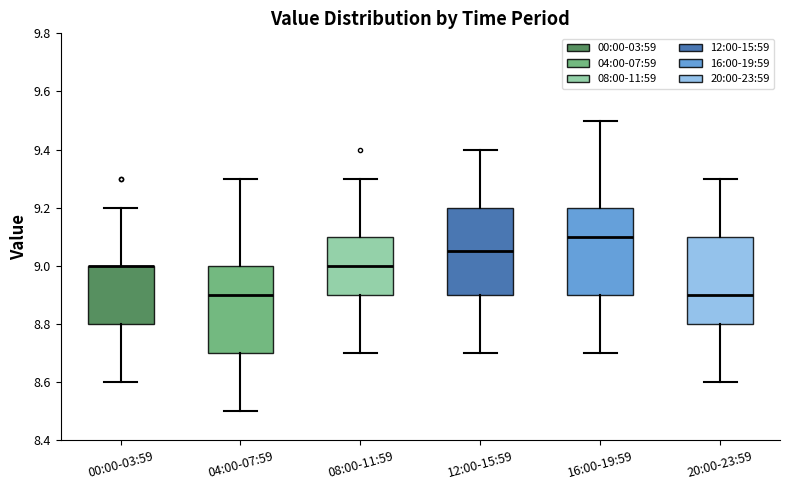

Reading left to right, read every box against the y-axis: the position of its median line, the range the box covers, and the ends of its whiskers. The values are not printed on the chart, so give them approximately, as read against the axis.

00:00-03:59: median 9.00 (drawn on the box's upper edge), box 8.80 to 9.00, whiskers 8.60 to 9.20
04:00-07:59: median 8.90, box 8.70 to 9.00, whiskers 8.50 to 9.30
08:00-11:59: median 9.00, box 8.90 to 9.10, whiskers 8.70 to 9.30
12:00-15:59: median 9.06, box 8.90 to 9.20, whiskers 8.70 to 9.40
16:00-19:59: median 9.10, box 8.90 to 9.20, whiskers 8.70 to 9.50
20:00-23:59: median 8.90, box 8.80 to 9.10, whiskers 8.60 to 9.30